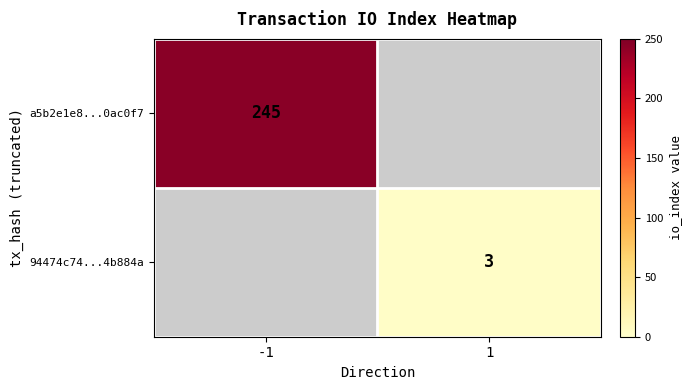

The 94474c74...4b884a series shows 3 at 1. True or false?

True